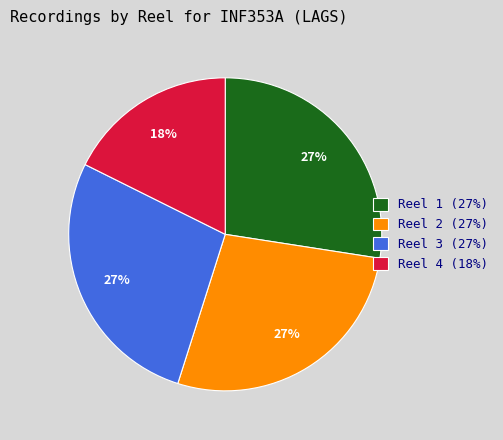

How many slices are in this pie chart?

4